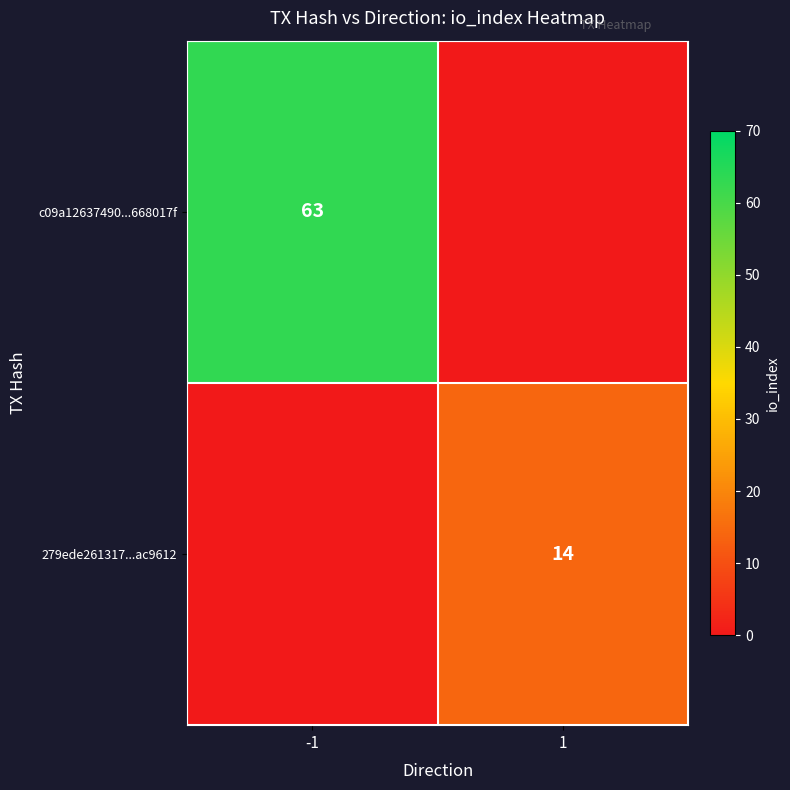

True or false: c09a12637490...668017f has a value of 86 at -1.

False